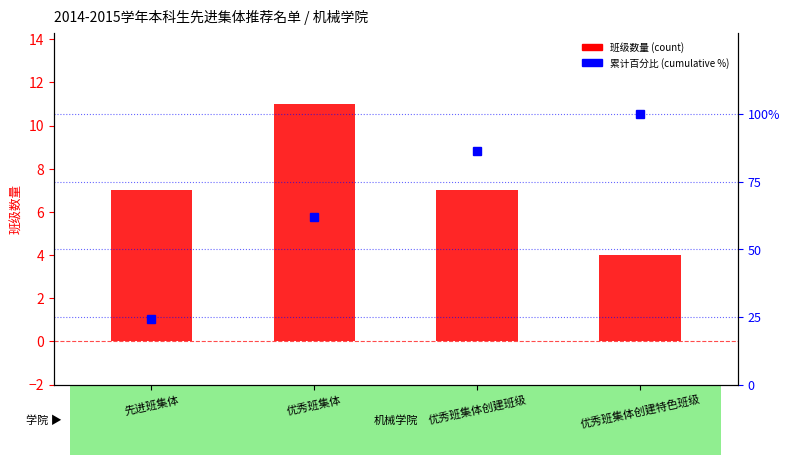

What is the average value of the 累计百分比 (cumulative %) series?

68.1